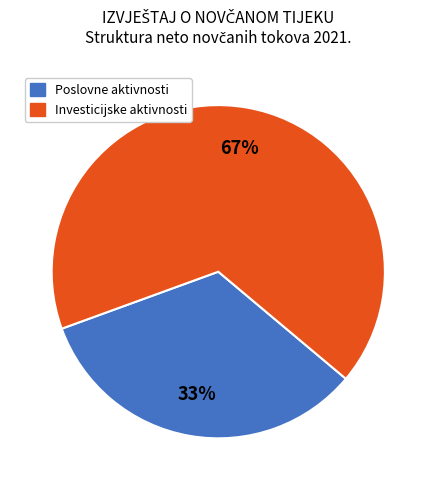

To the nearest percent, what is the average slice percentage?

50%